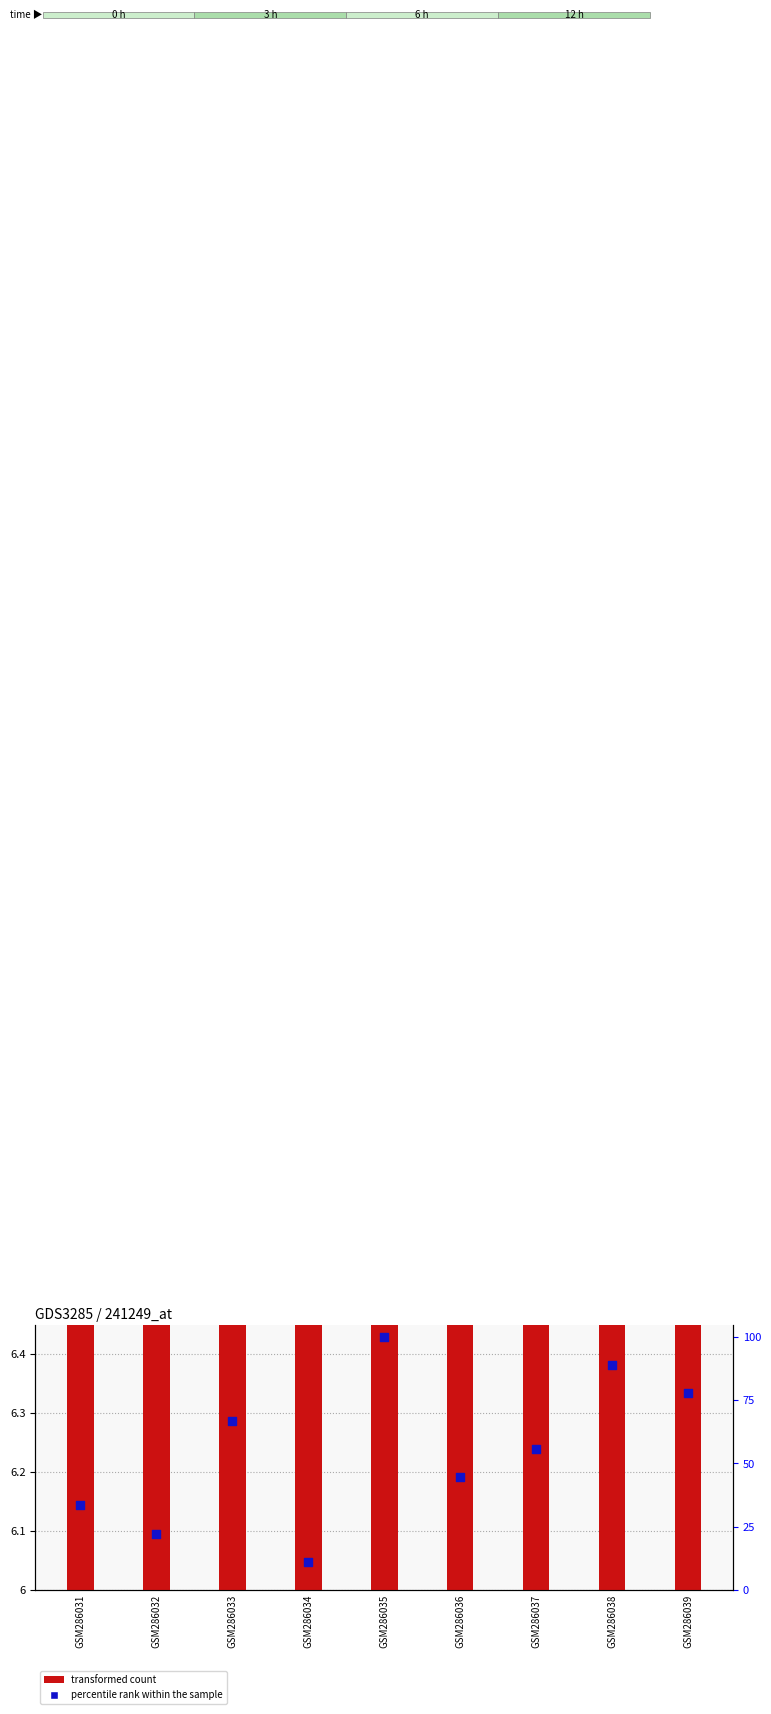

Which series reaches the maximum Y coordinate?

percentile rank within the sample